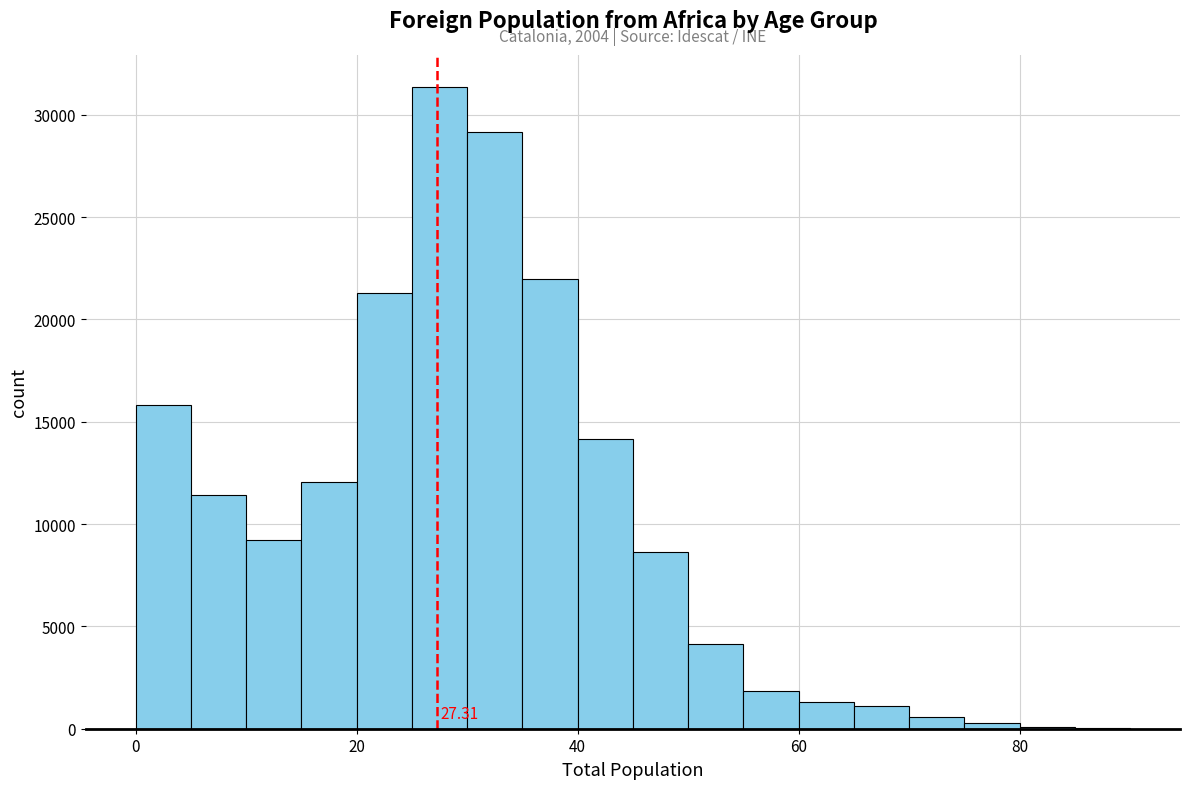

Around what value on the x-axis is the tallest bar? Give the approximate position of its centre, as read against the axis.

28